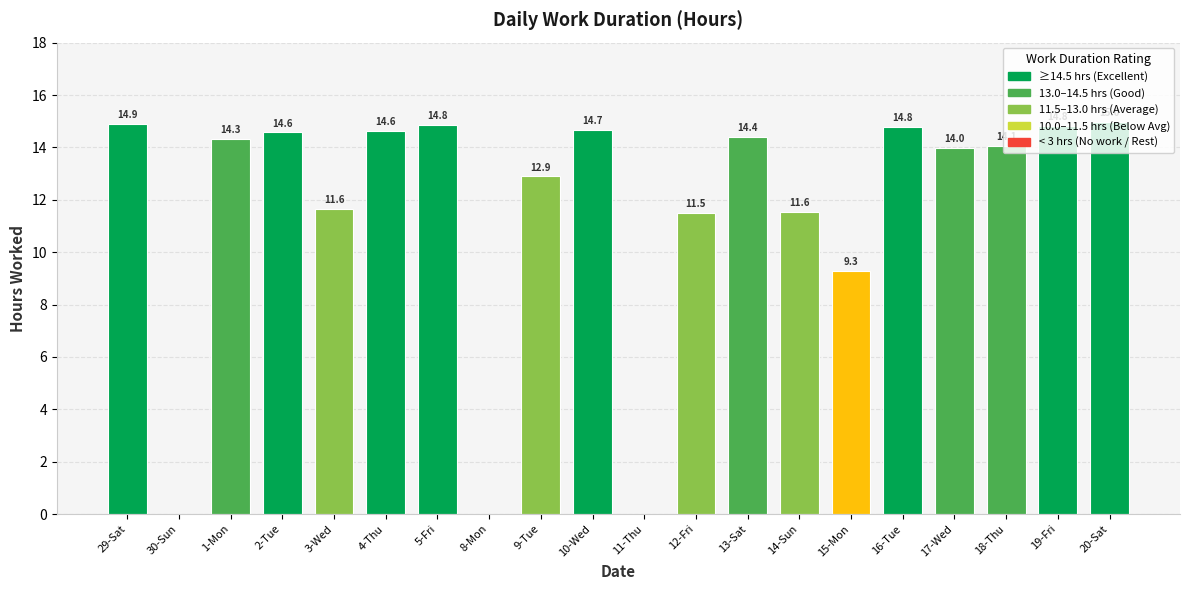

What is the sum of the values at 14-Sun and 2-Tue?

26.1